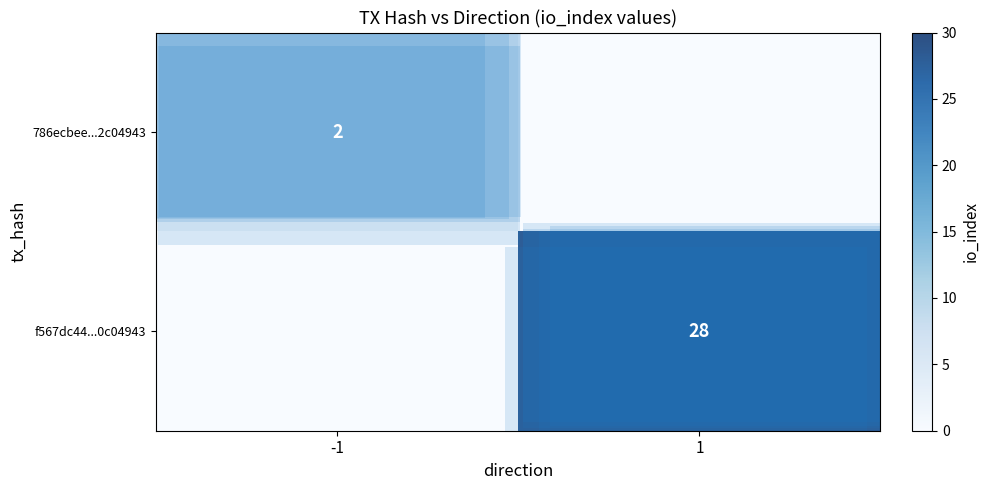

Between 1 and -1, which is larger?

-1